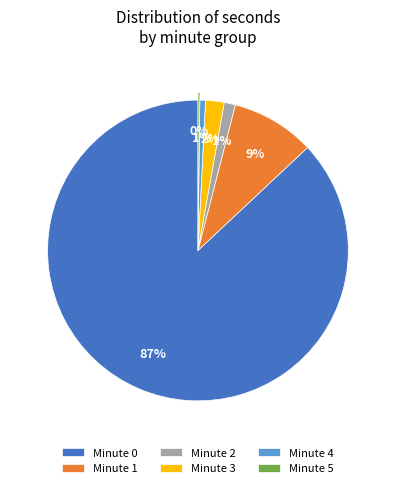

Is there any slice that represents more than half of the pie?

Yes